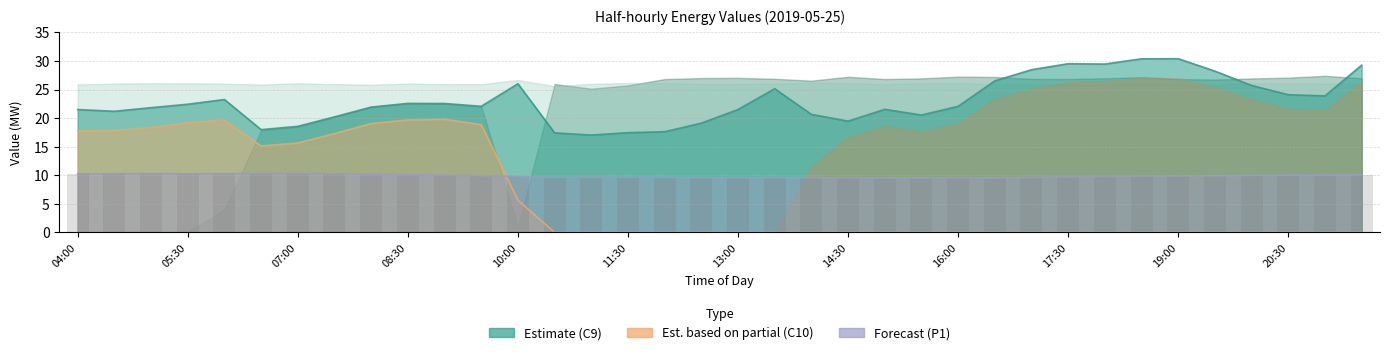

What is the greatest value displayed?

30.4